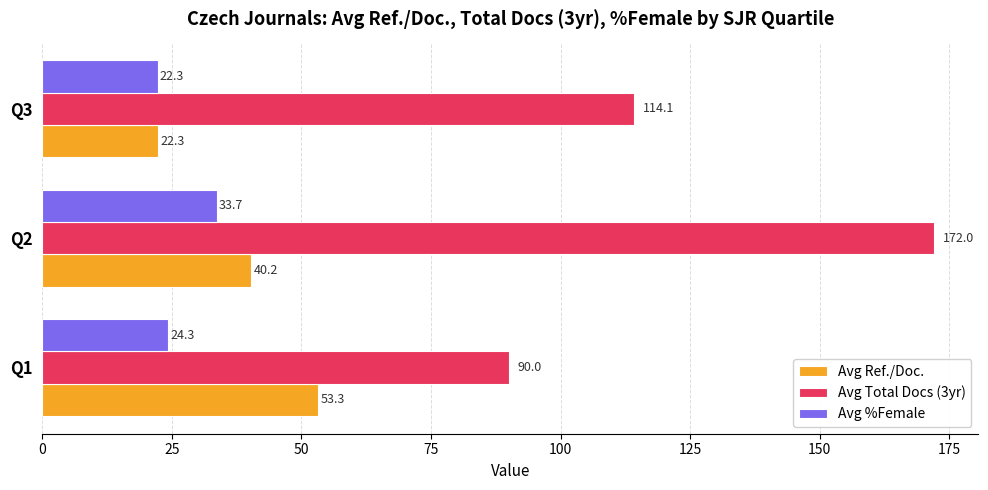

What is the maximum value shown in the chart?

172.0